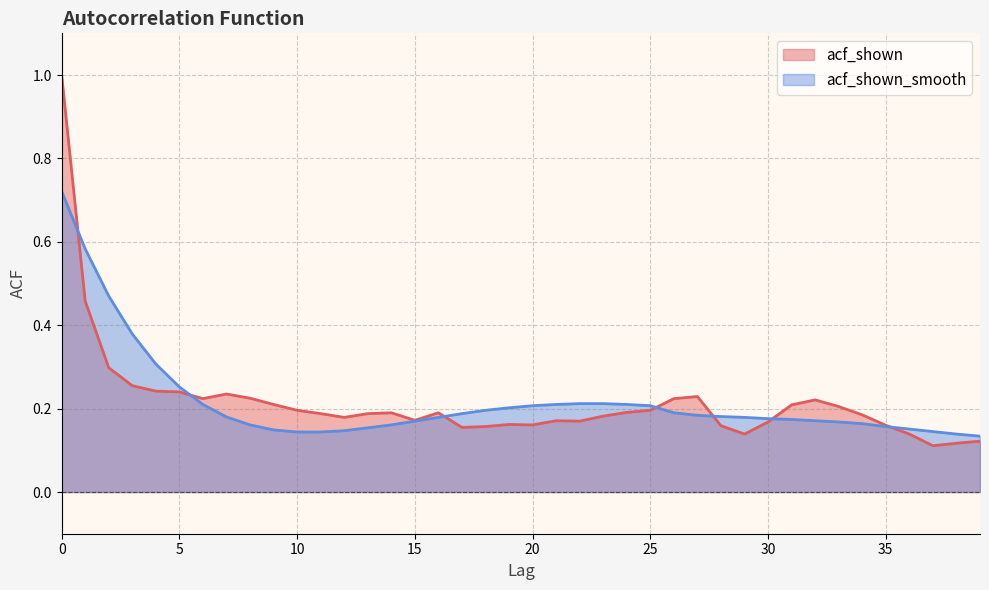

At which category does the chart reach its minimum across all series?

37